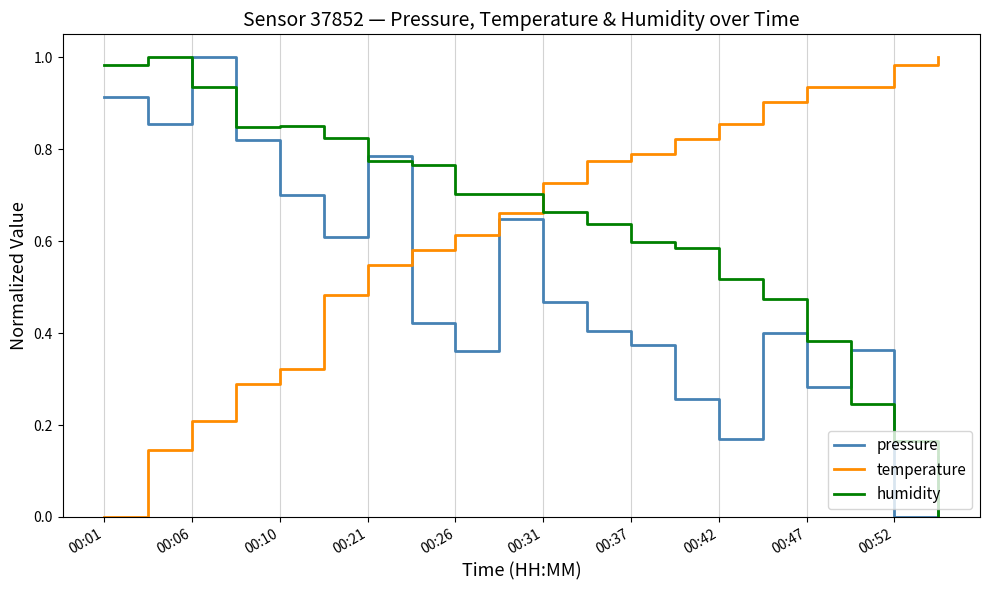

After their last crossing, which series has the higher values: temperature or pressure?

temperature